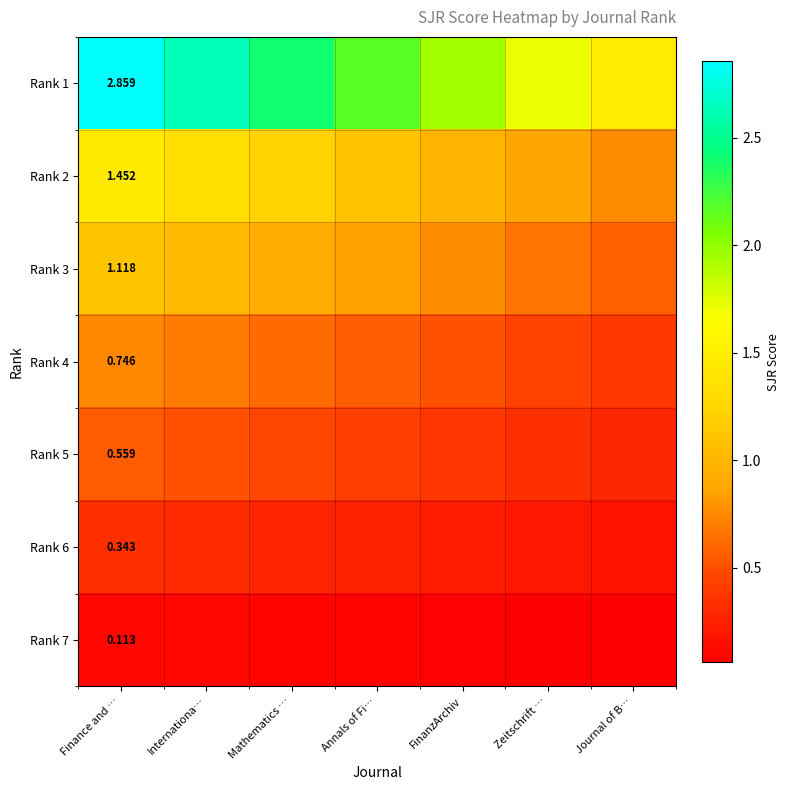

Is the value of Rank 2 at Journal of B… greater than the value of Rank 3 at Mathematics …?

No